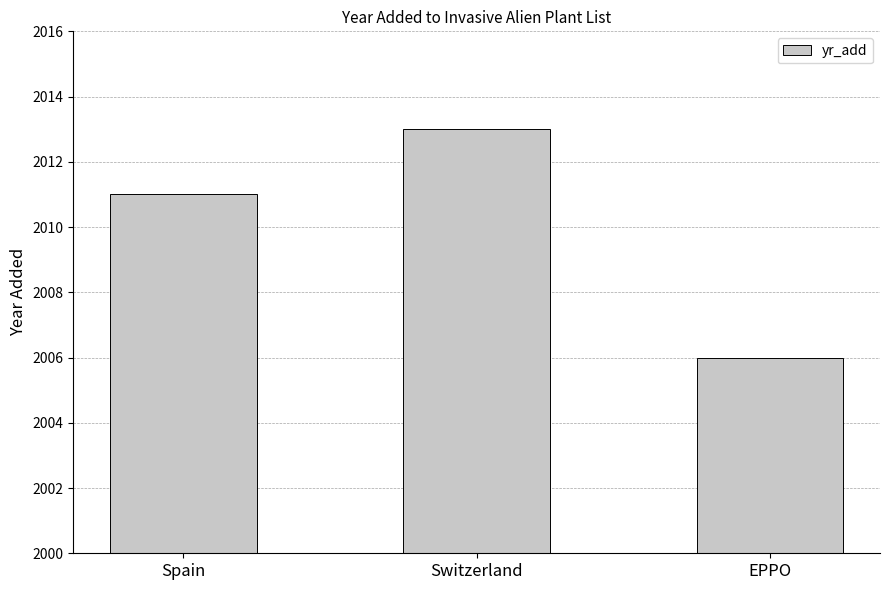

What value does the data have at EPPO?

2006